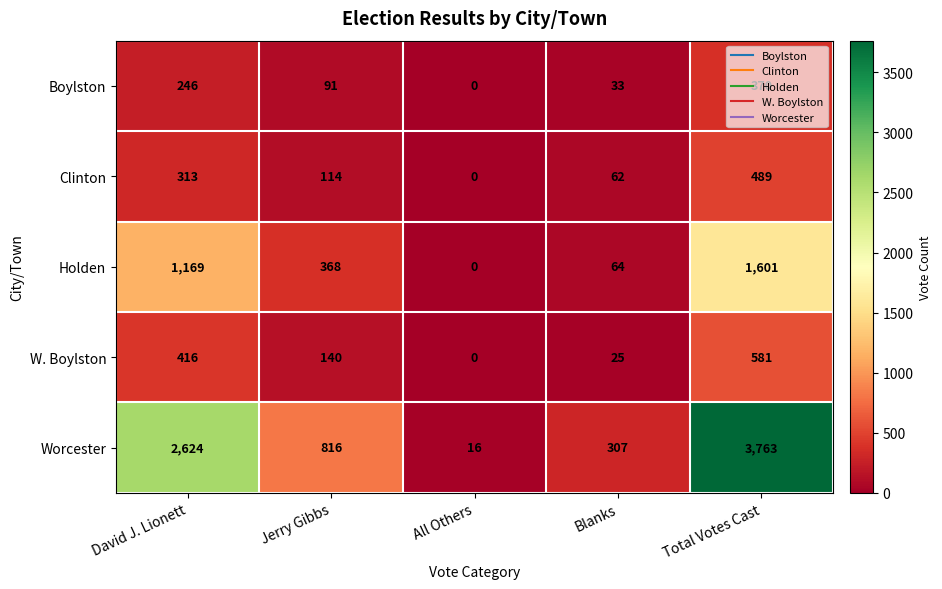

Where does the Clinton series first go above 114?

David J. Lionett